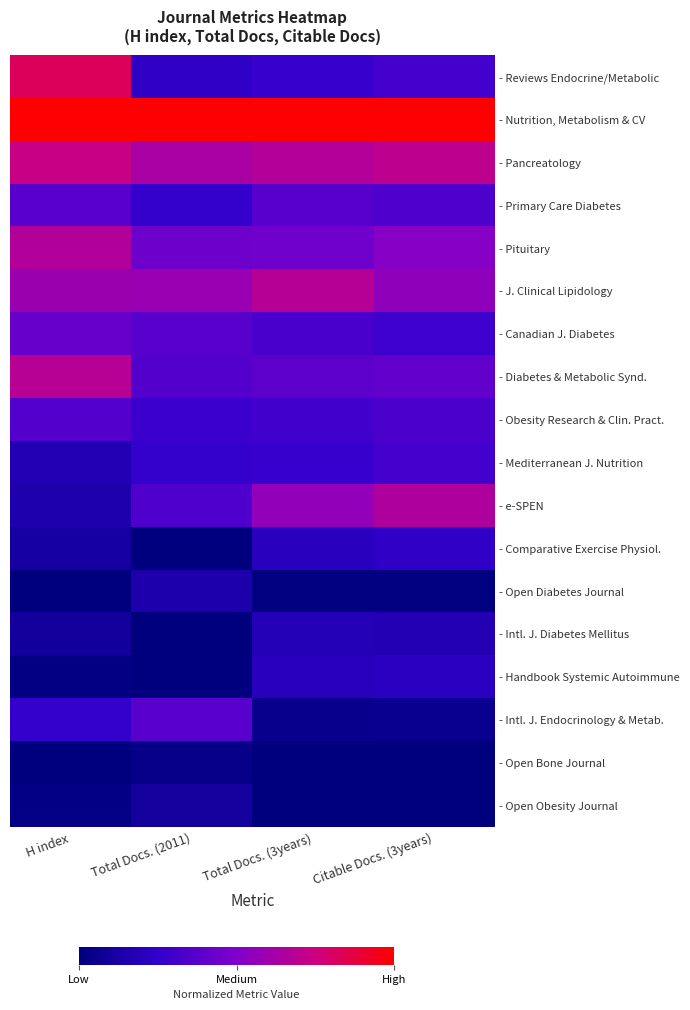

Which series has the largest total across all categories?

- Nutrition, Metabolism & CV